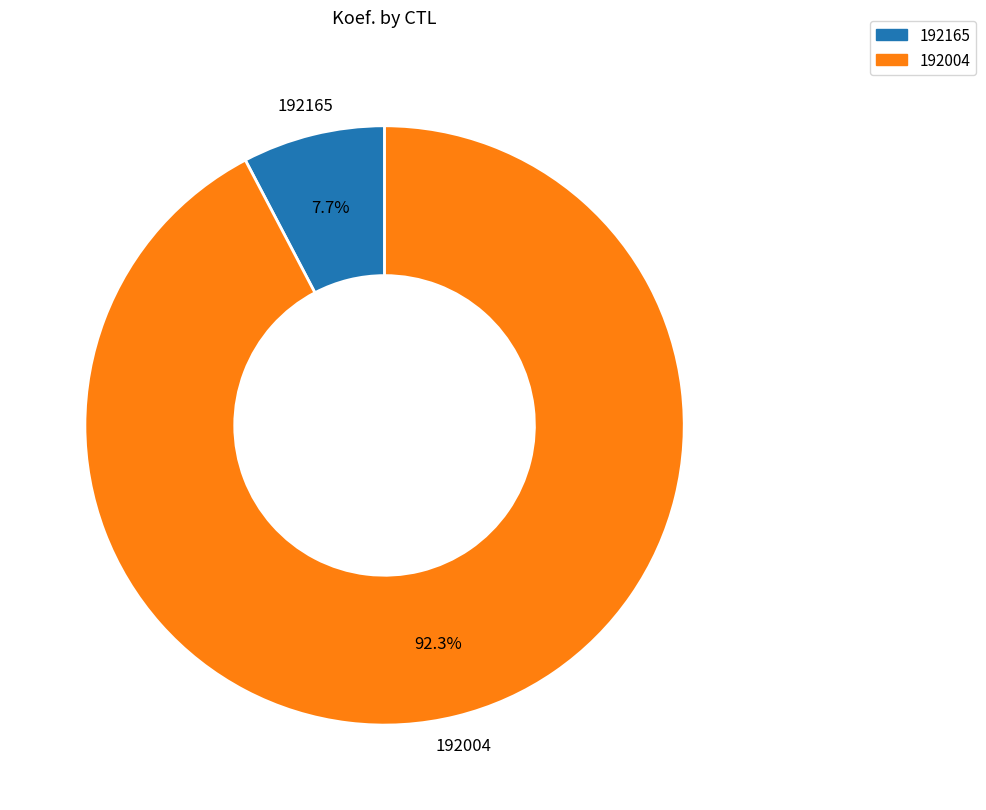

Is it true that 192004 is 99% of the pie?

False